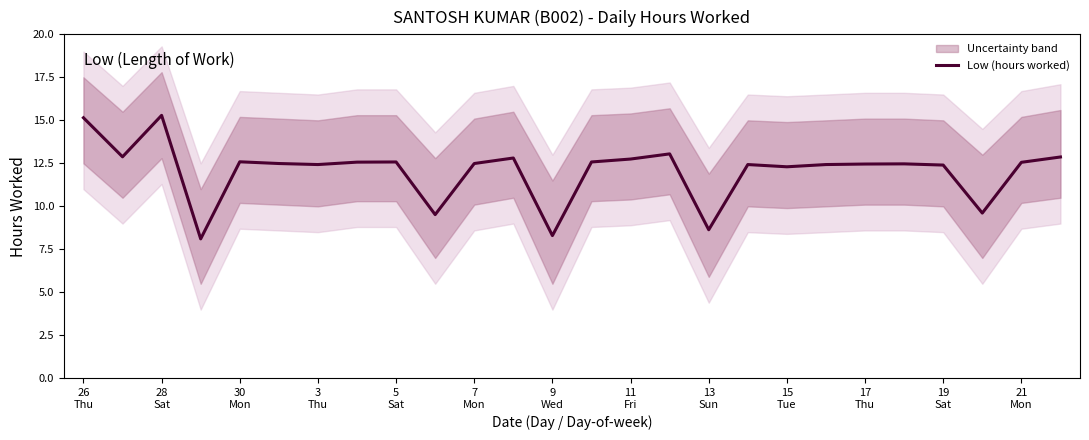

What is the minimum value for Low (hours worked)?

8.1